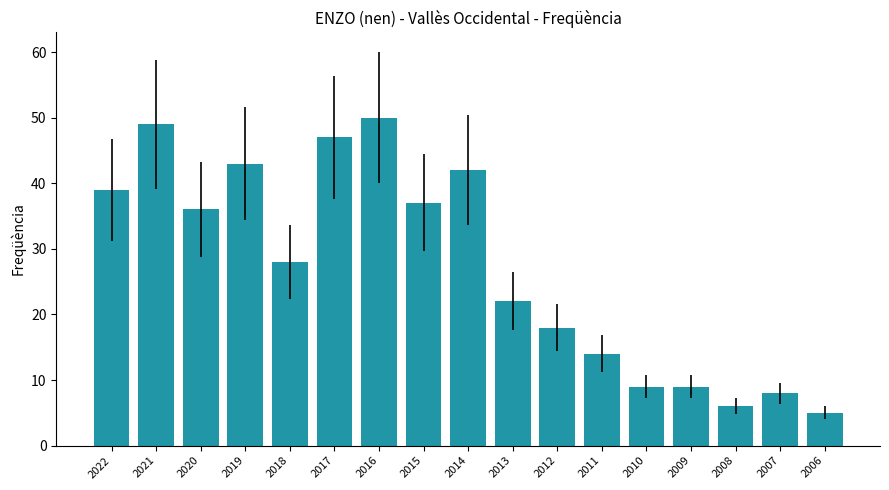

How many distinct data groups are displayed?

1